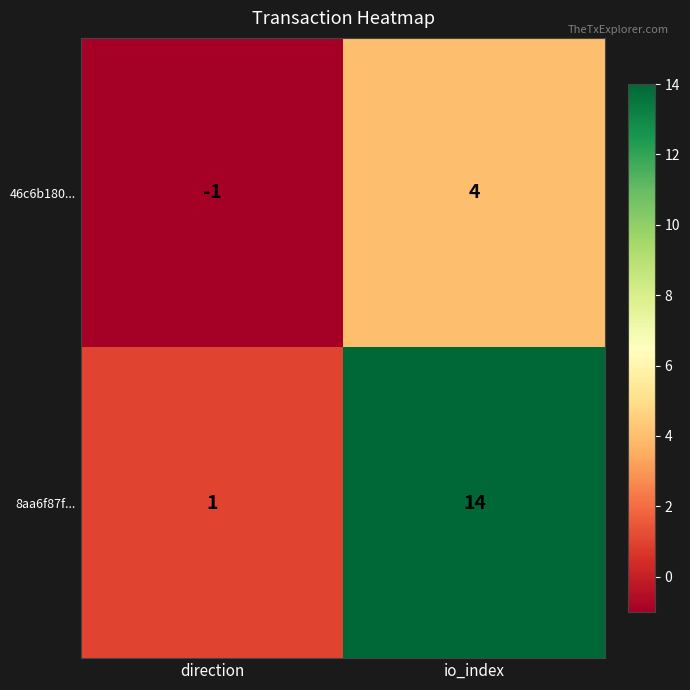

The value of 8aa6f87f... at io_index is 7. True or false?

False